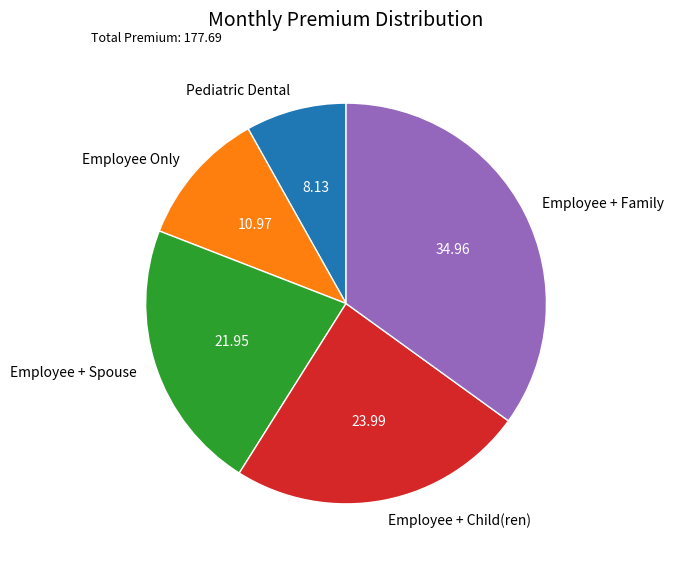

Do Employee + Child(ren) and Employee + Spouse together represent more than half of the pie?

No